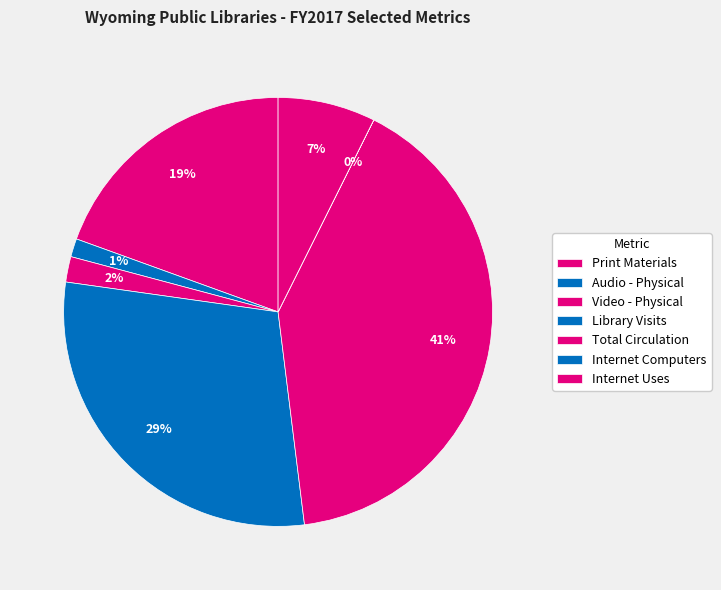

To the nearest percent, what portion does Print Materials represent?

19%